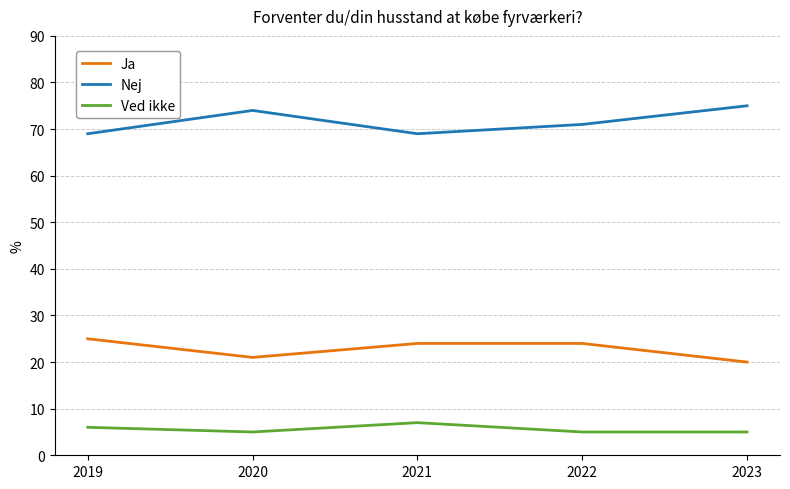

What is the difference between the Ja values at 2020 and 2021?

3